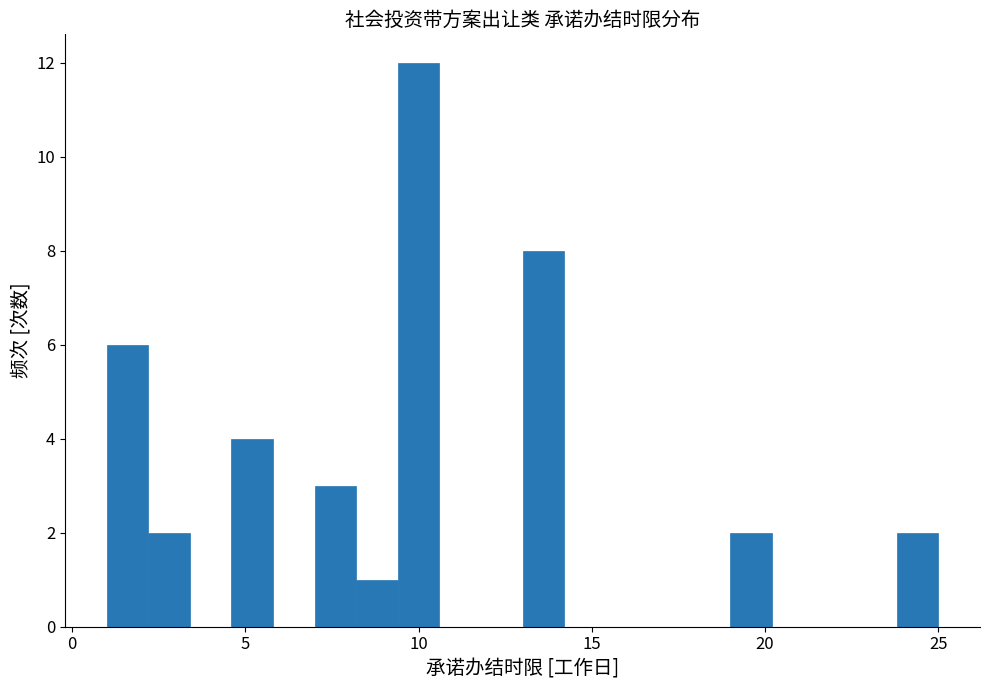

Read against the x-axis, roughly where is the centre of the tallest bar?

10.0